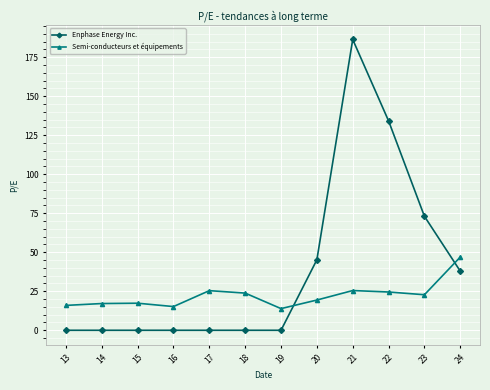

What is the sum of all Enphase Energy Inc. values?

476.6